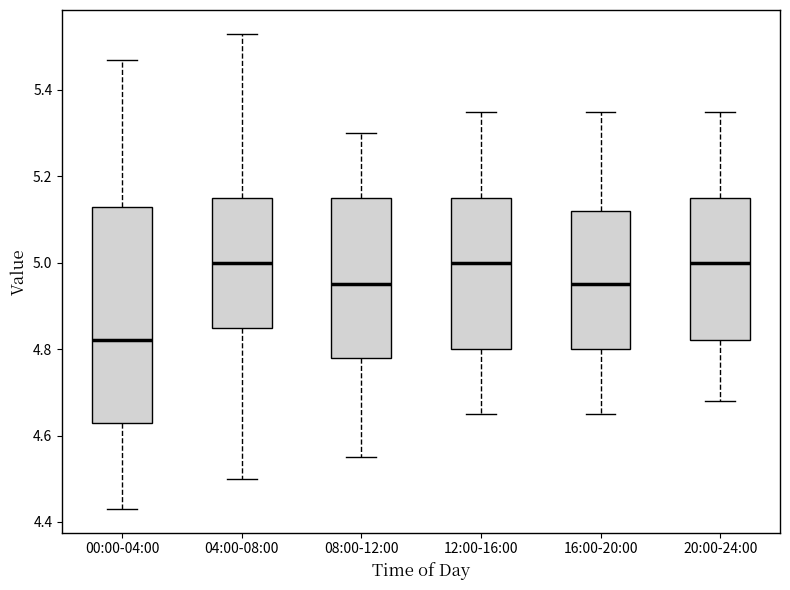

Where is the upper edge of the box for 00:00-04:00 on the y-axis? The values are not printed on the chart, so give them approximately, as read against the axis.

5.14